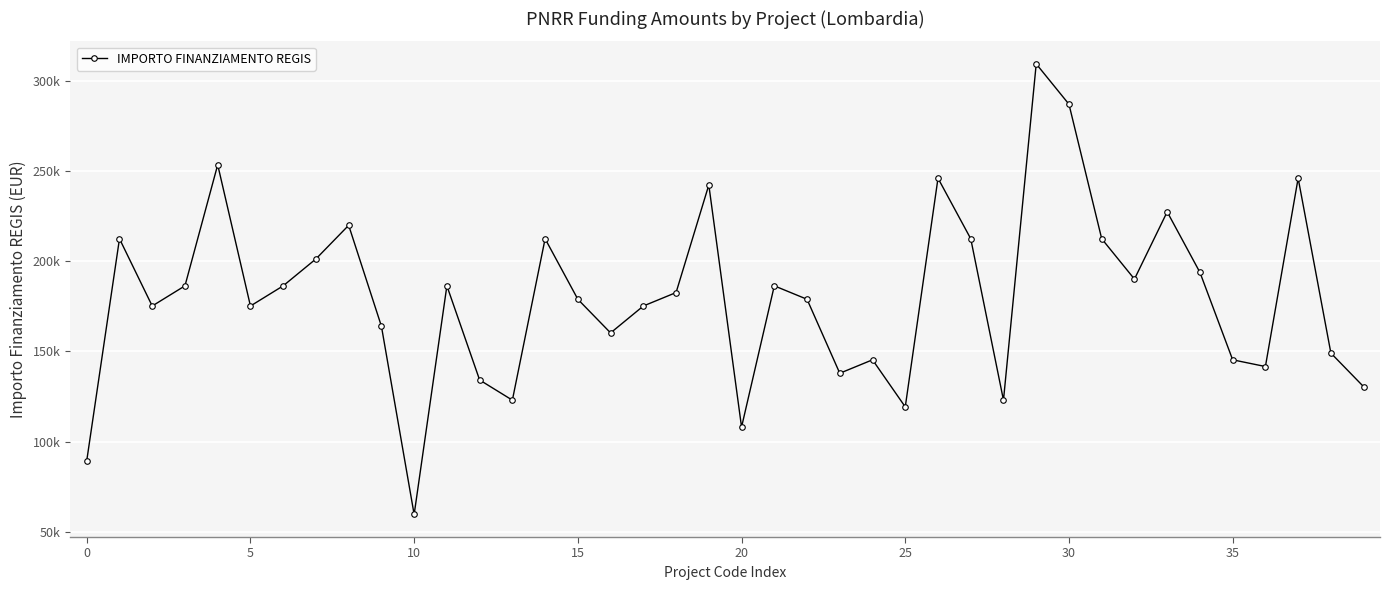

True or false: the data has more than 2 interior local peaks.

True